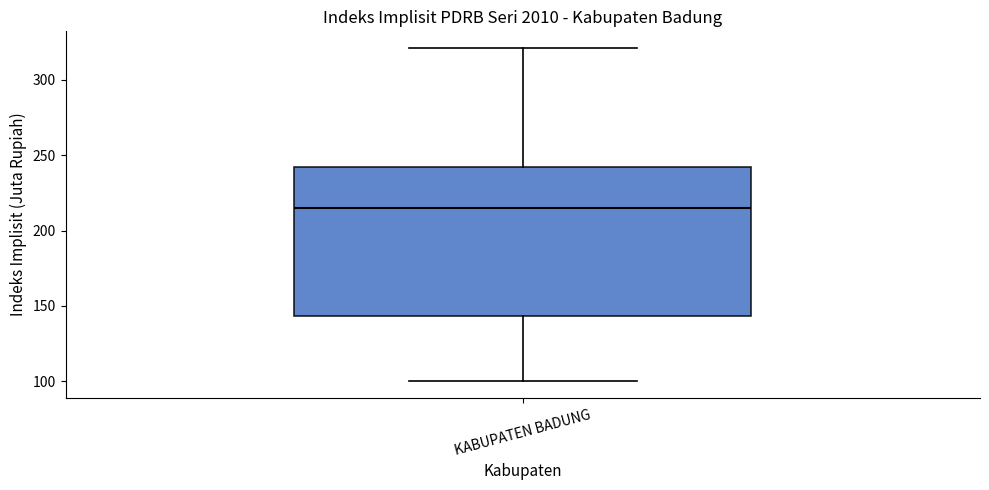

Transcribe this box plot: give where the median line is, the range the box spans, and where the two whiskers end, as read against the y-axis. The values are not printed on the chart, so give them approximately, as read against the axis.

median 215, box 145 to 240, whiskers 100 to 320